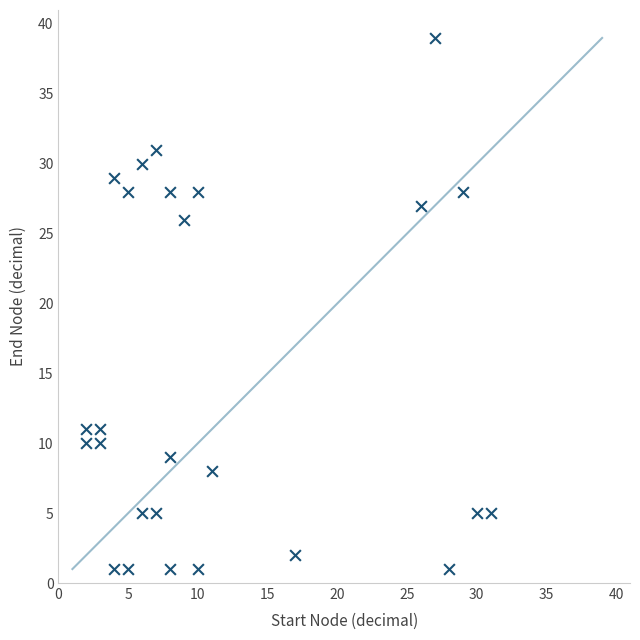

What is the range of X values (max minus min)?

29